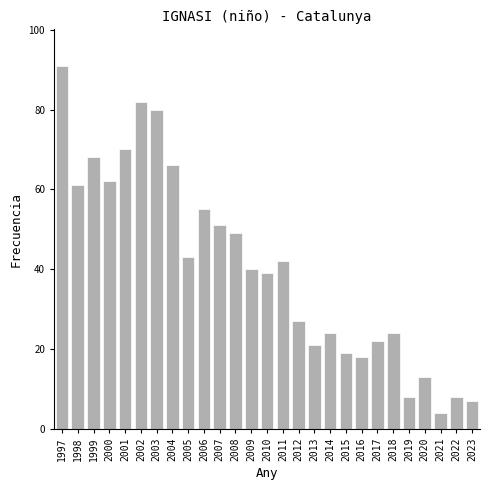

Reading left to right, what are all the values shown in this chart?

91	61	68	62	70	82	80	66	43	55	51	49	40	39	42	27	21	24	19	18	22	24	8	13	4	8	7